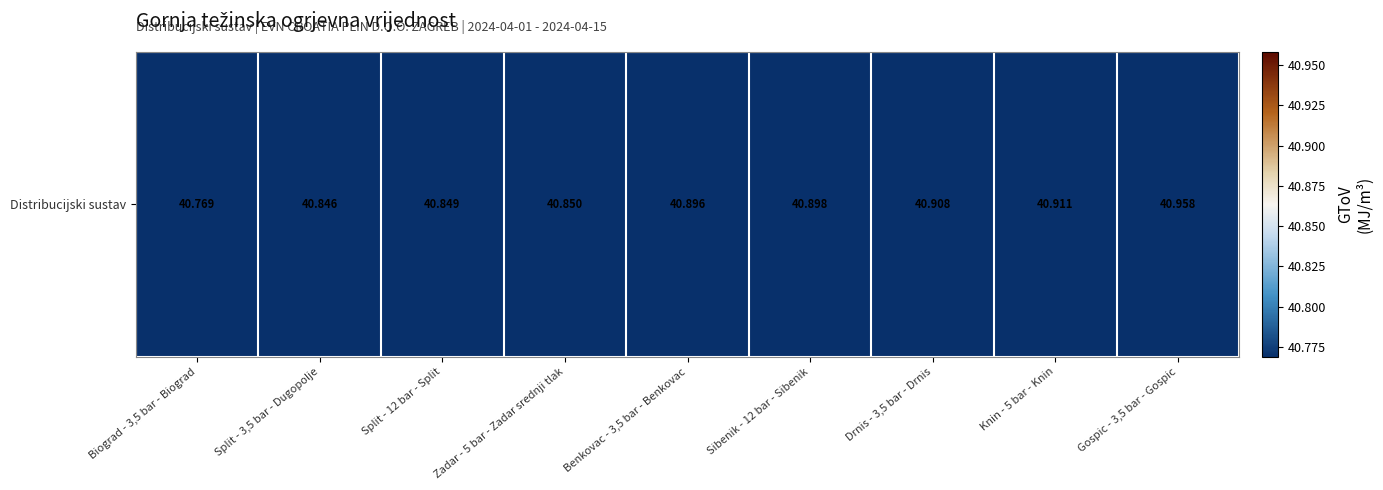

What is the approximate value at Split - 12 bar - Split?

11.3